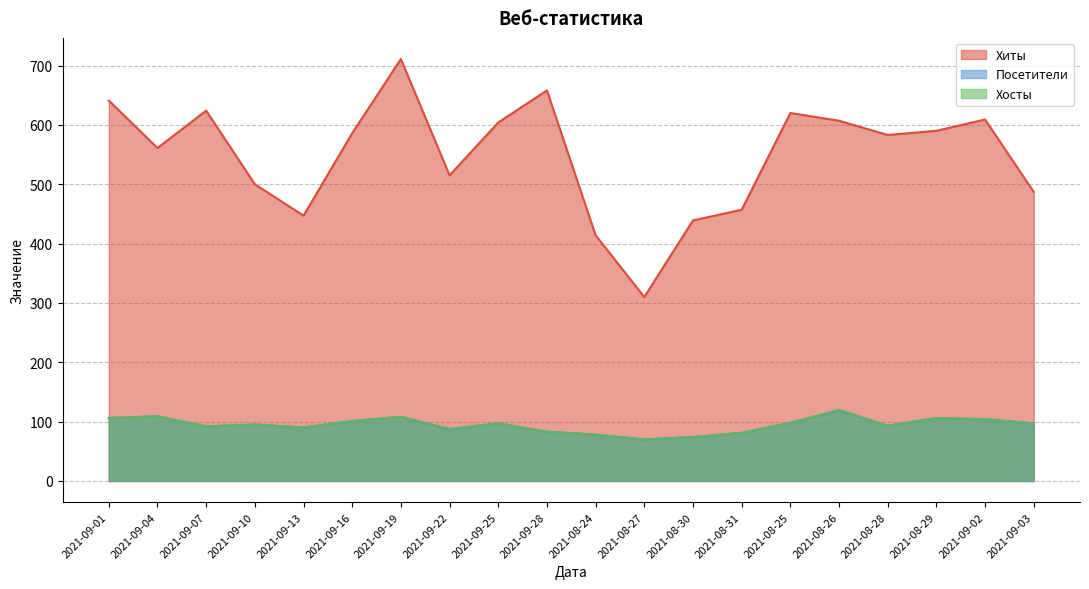

Between 2021-08-24 and 2021-09-04, which is larger?

2021-09-04